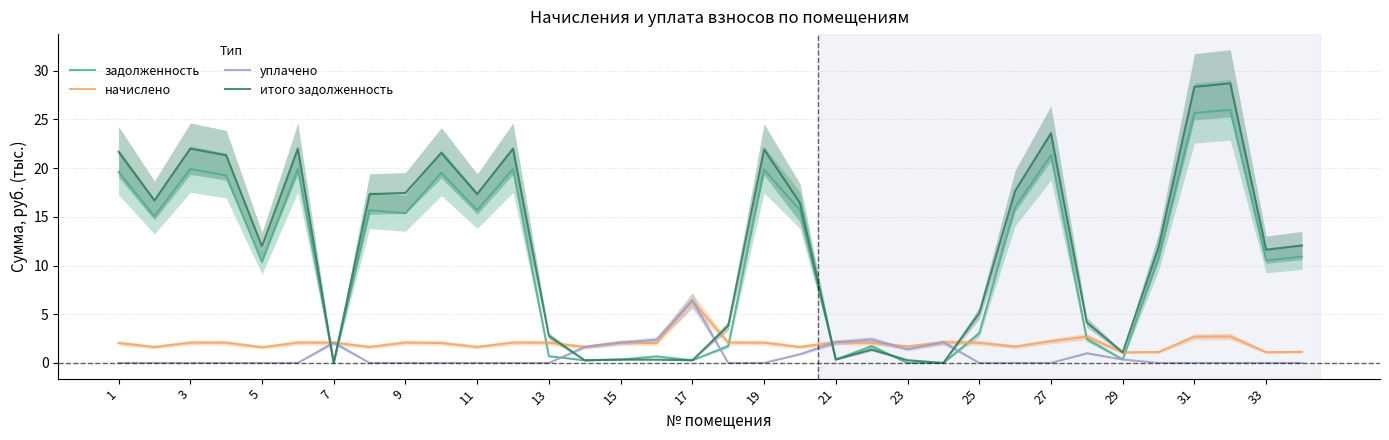

How many distinct data groups are displayed?

4